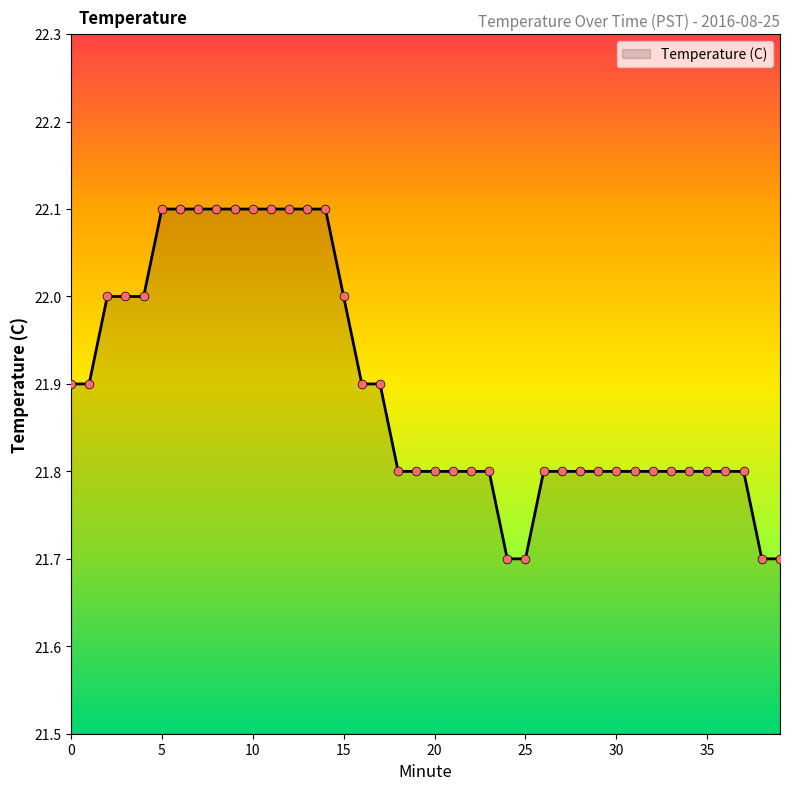

What is the smallest value displayed?

21.7